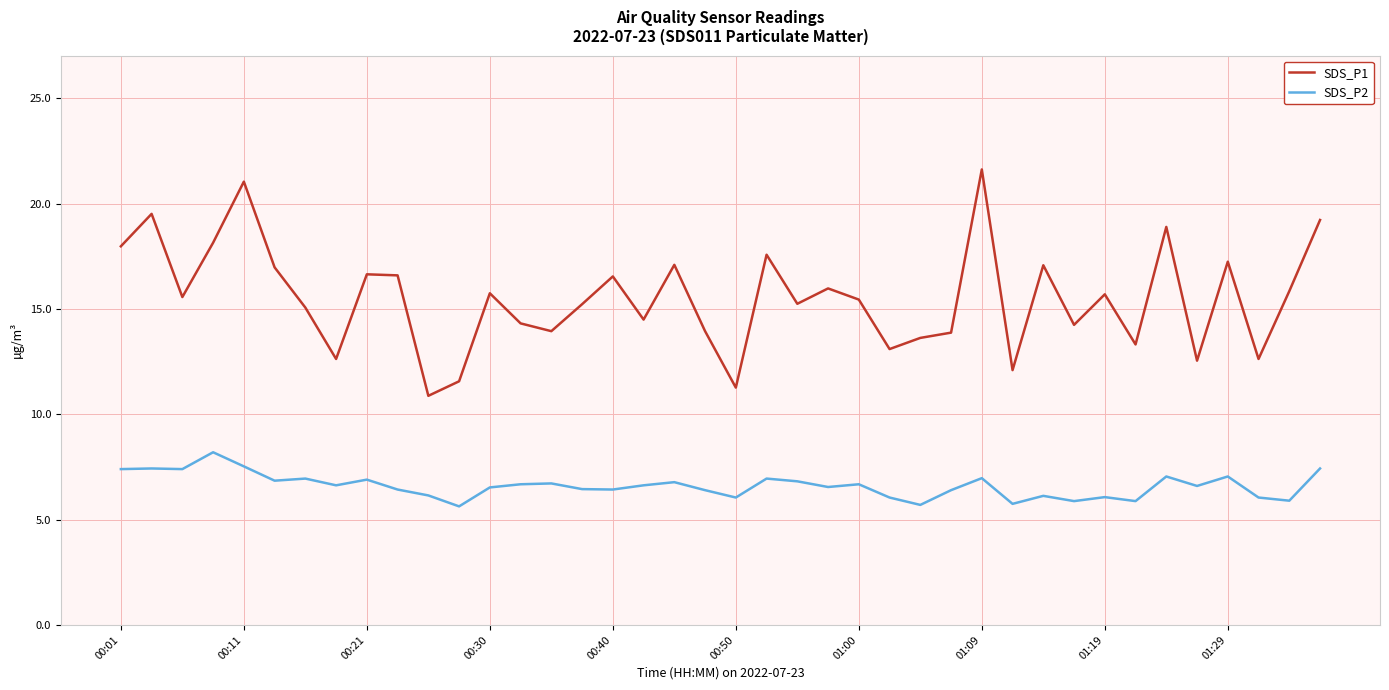

What is the difference between the maximum and minimum values in the SDS_P2 series?

2.6